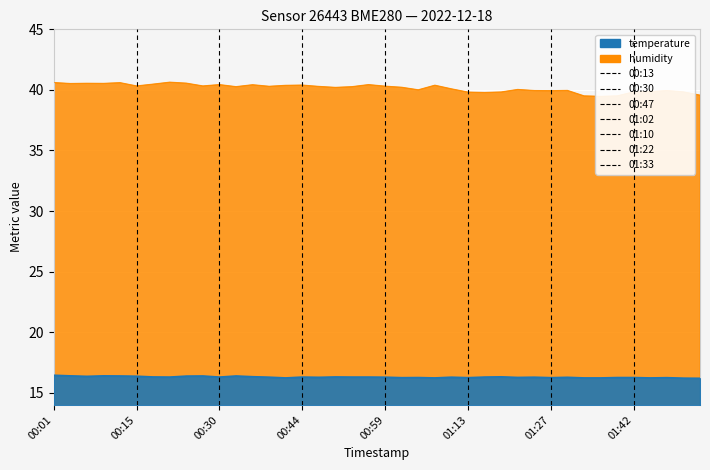

Reading left to right, transcribe all the data shown in this chart.

temperature: 00:01=16.4	00:04=16.4	00:07=16.4	00:10=16.4	00:13=16.4	00:15=16.4	00:18=16.3	00:21=16.3	00:24=16.4	00:27=16.4	00:30=16.3	00:33=16.4	00:36=16.3	00:38=16.3	00:41=16.2	00:44=16.3	00:47=16.3	00:50=16.3	00:53=16.3	00:56=16.3	00:59=16.3	01:02=16.2	01:04=16.3	01:07=16.2	01:10=16.3	01:13=16.2	01:16=16.3	01:19=16.3	01:22=16.3	01:24=16.3	01:27=16.2	01:30=16.3	01:33=16.2	01:36=16.2	01:39=16.3	01:42=16.3	01:48=16.2	01:50=16.2	01:53=16.2	01:56=16.2
humidity: 00:01=40.6	00:04=40.5	00:07=40.5	00:10=40.5	00:13=40.6	00:15=40.3	00:18=40.5	00:21=40.6	00:24=40.5	00:27=40.3	00:30=40.4	00:33=40.3	00:36=40.4	00:38=40.3	00:41=40.4	00:44=40.4	00:47=40.3	00:50=40.2	00:53=40.3	00:56=40.4	00:59=40.3	01:02=40.2	01:04=40.0	01:07=40.4	01:10=40.1	01:13=39.8	01:16=39.8	01:19=39.8	01:22=40.0	01:24=39.9	01:27=39.9	01:30=40.0	01:33=39.5	01:36=39.5	01:39=39.5	01:42=39.8	01:48=39.9	01:50=39.9	01:53=39.8	01:56=39.6